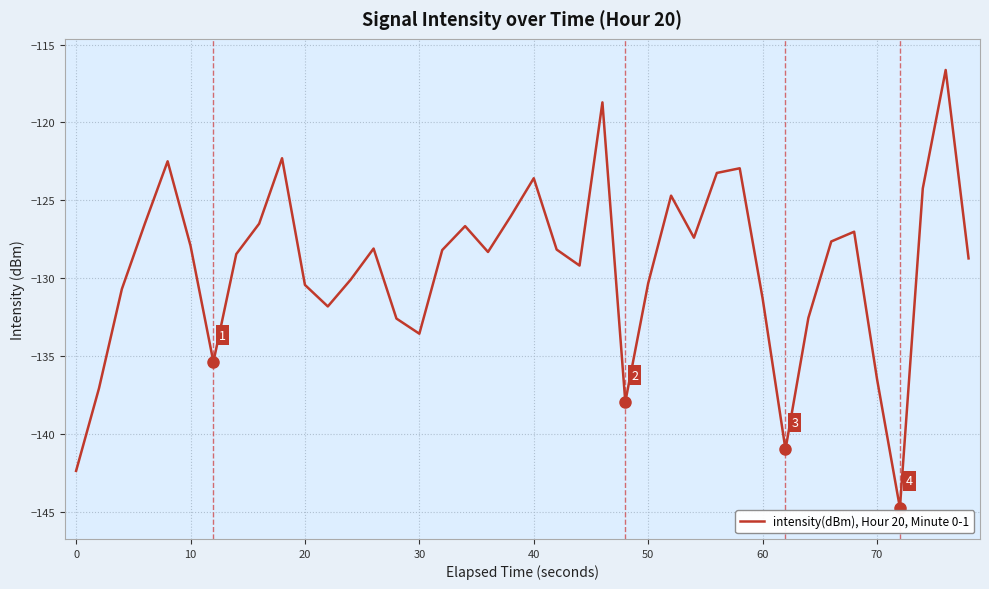

What is the difference between the maximum and minimum values?

28.1